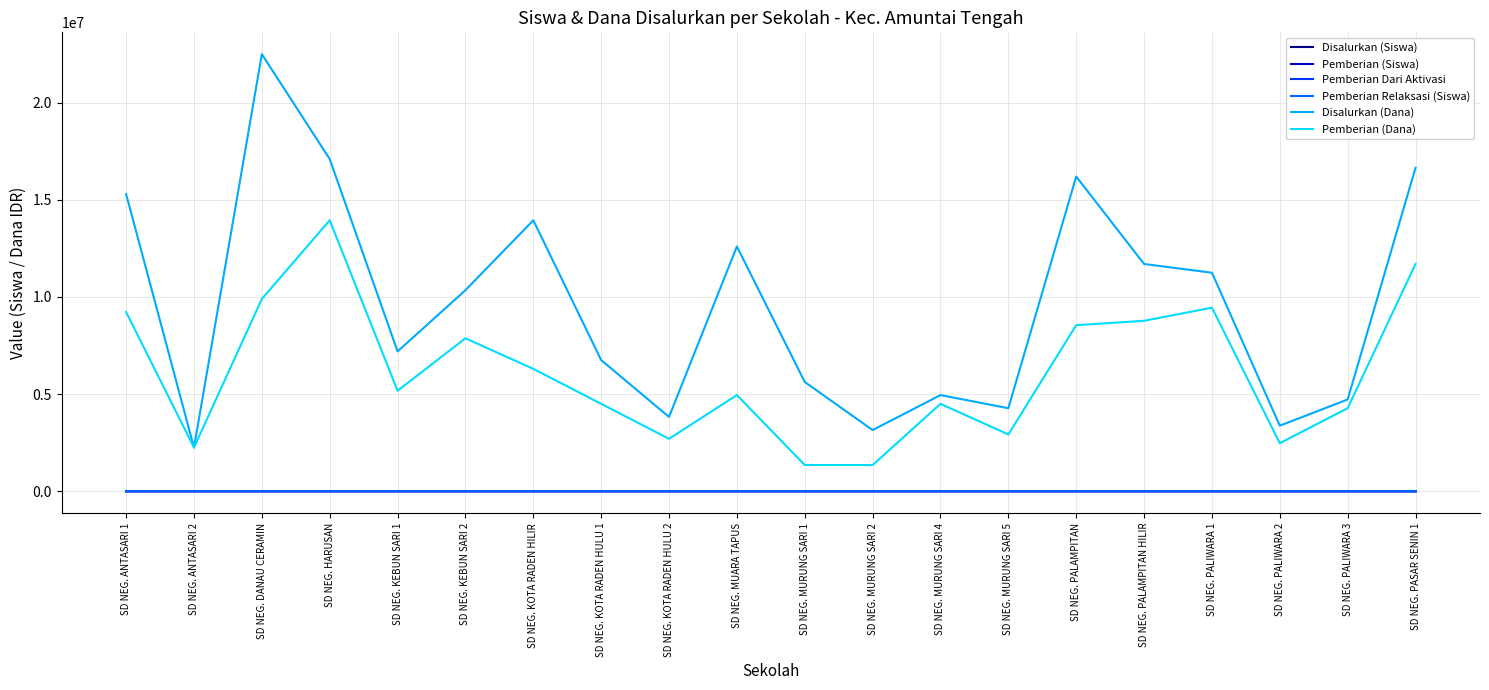

What is the maximum value shown in the chart?

22500000